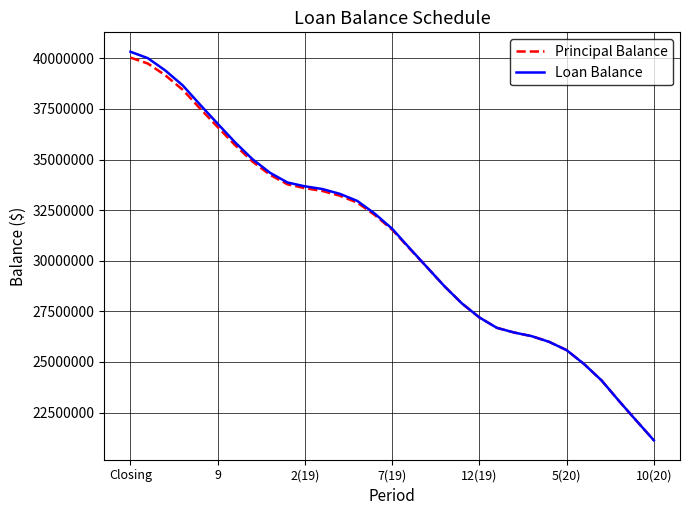

How many distinct data groups are displayed?

2